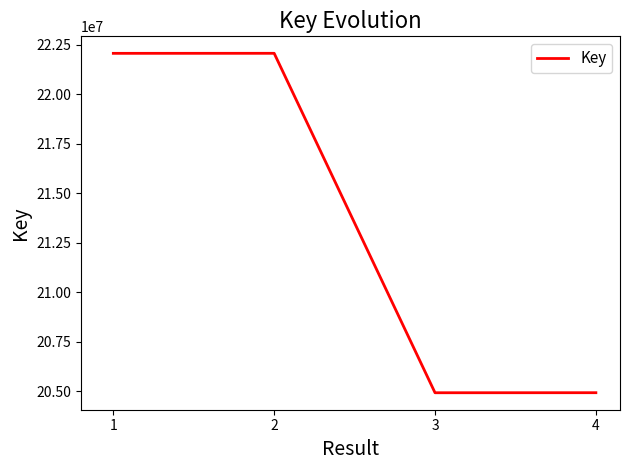

Count the number of categories in the chart.

4